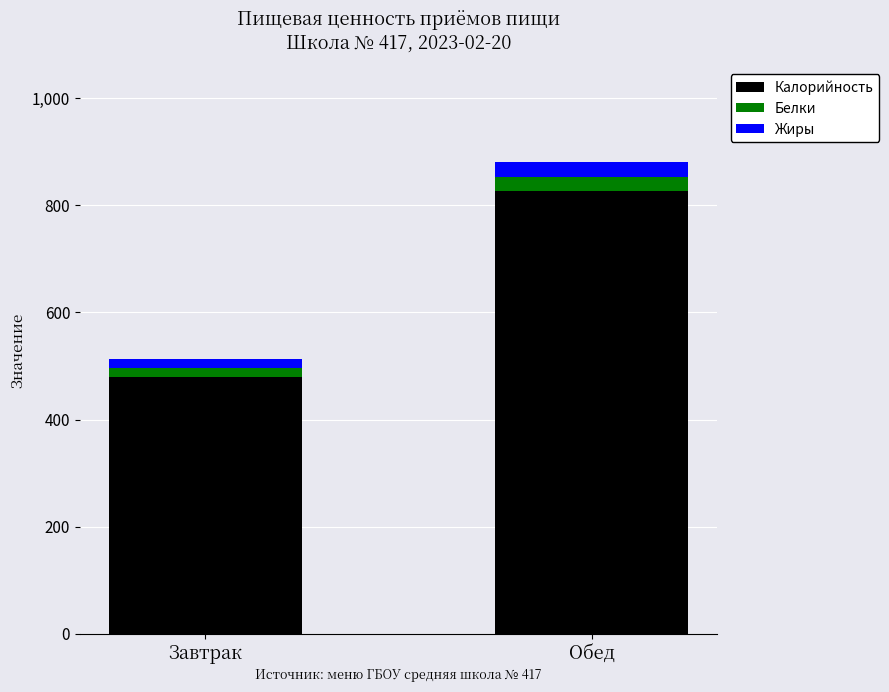

At which label does Калорийность reach its peak?

Обед